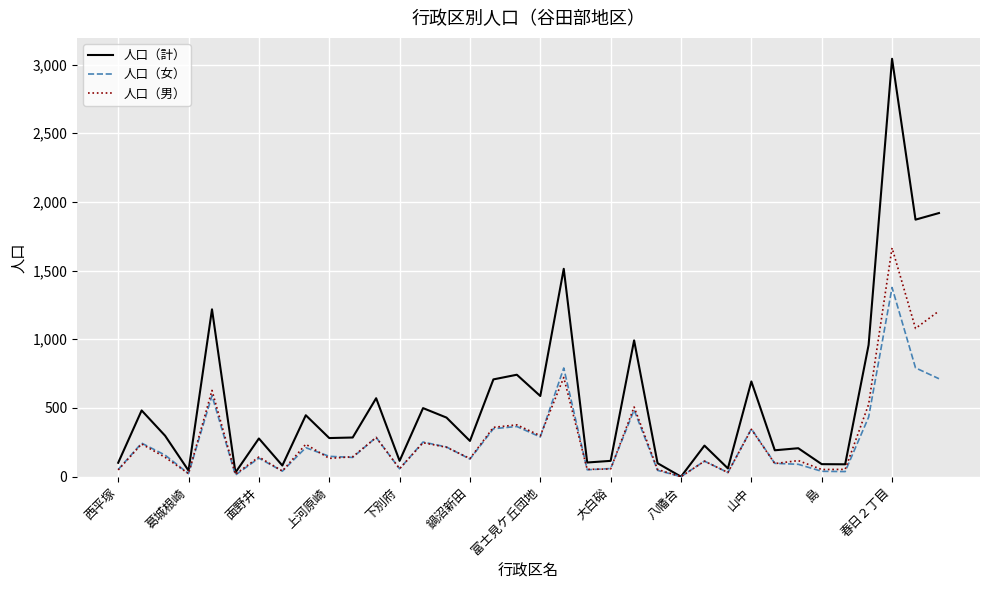

Rank the series by their maximum value, from highest to lowest.

人口（計）, 人口（男）, 人口（女）